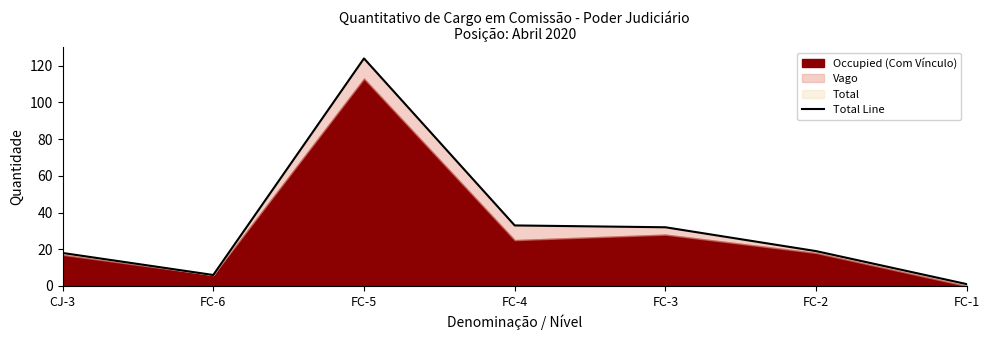

Which has a higher value, FC-5 or FC-6?

FC-5